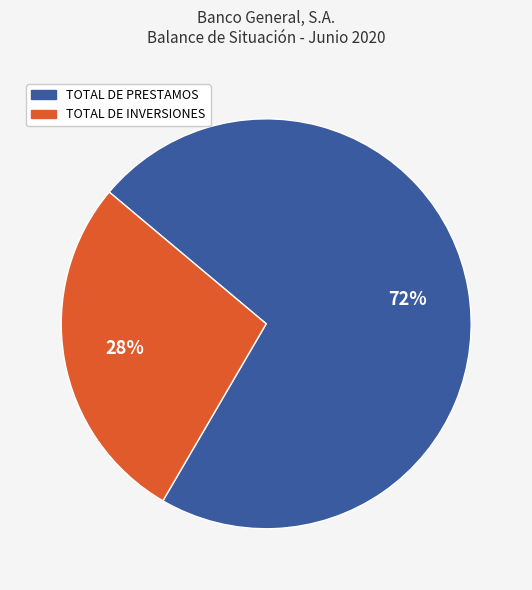

Is there a majority slice in this chart?

Yes